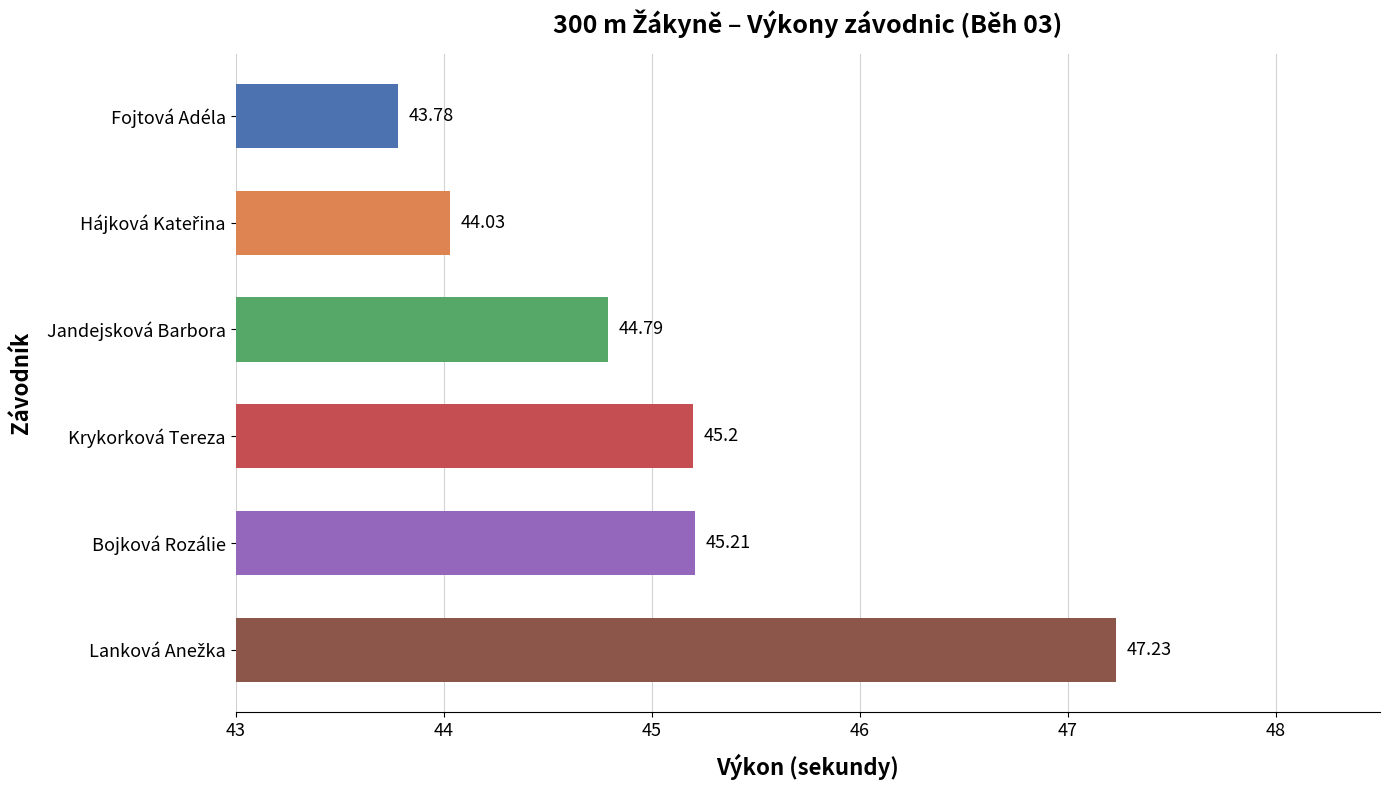

At which category does the chart reach its minimum across all series?

Fojtová Adéla